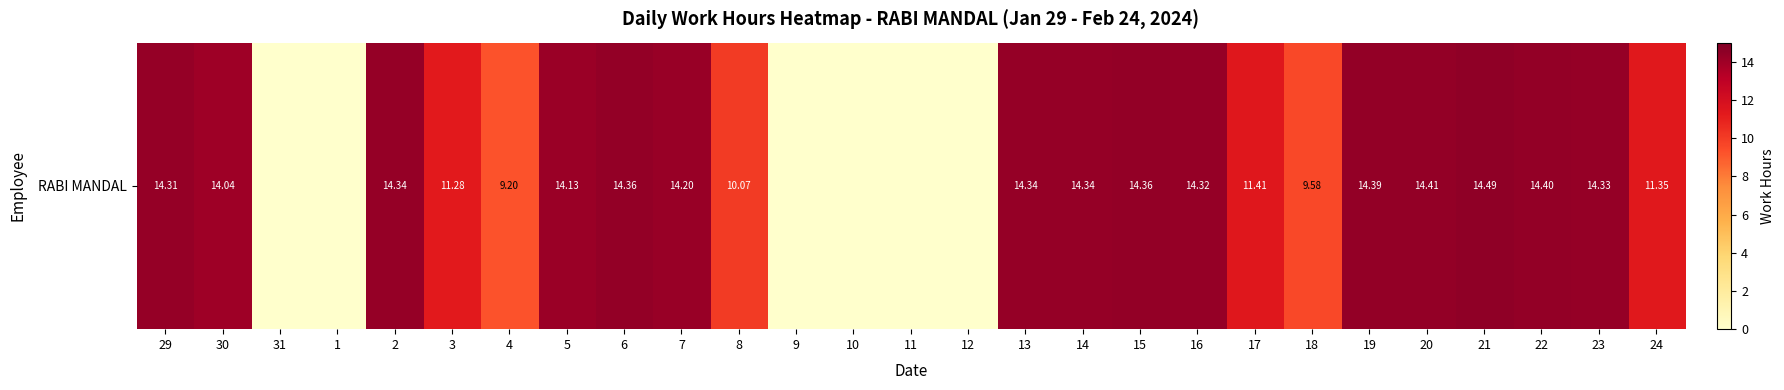

How many positive values are there?

21